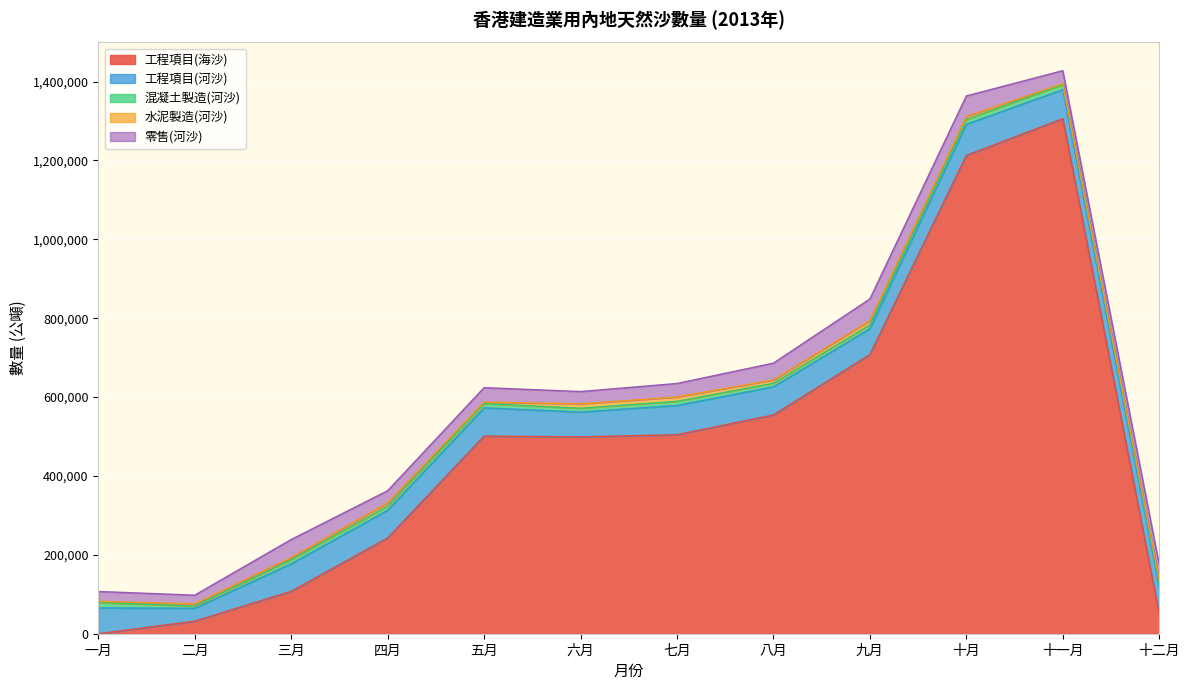

Where is 工程項目(海沙) nearest to the value 653017?

九月